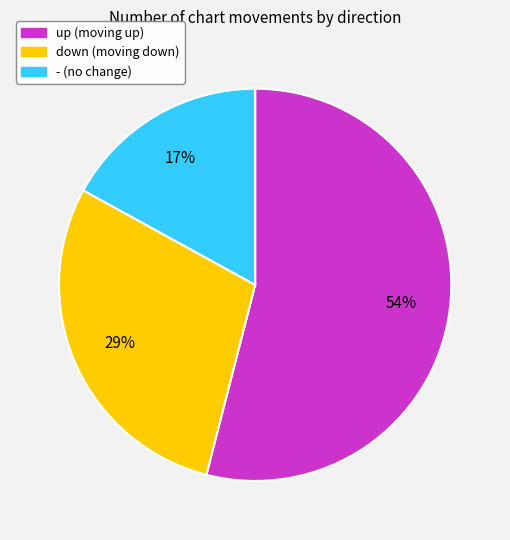

Does up represent more than half of the total?

Yes